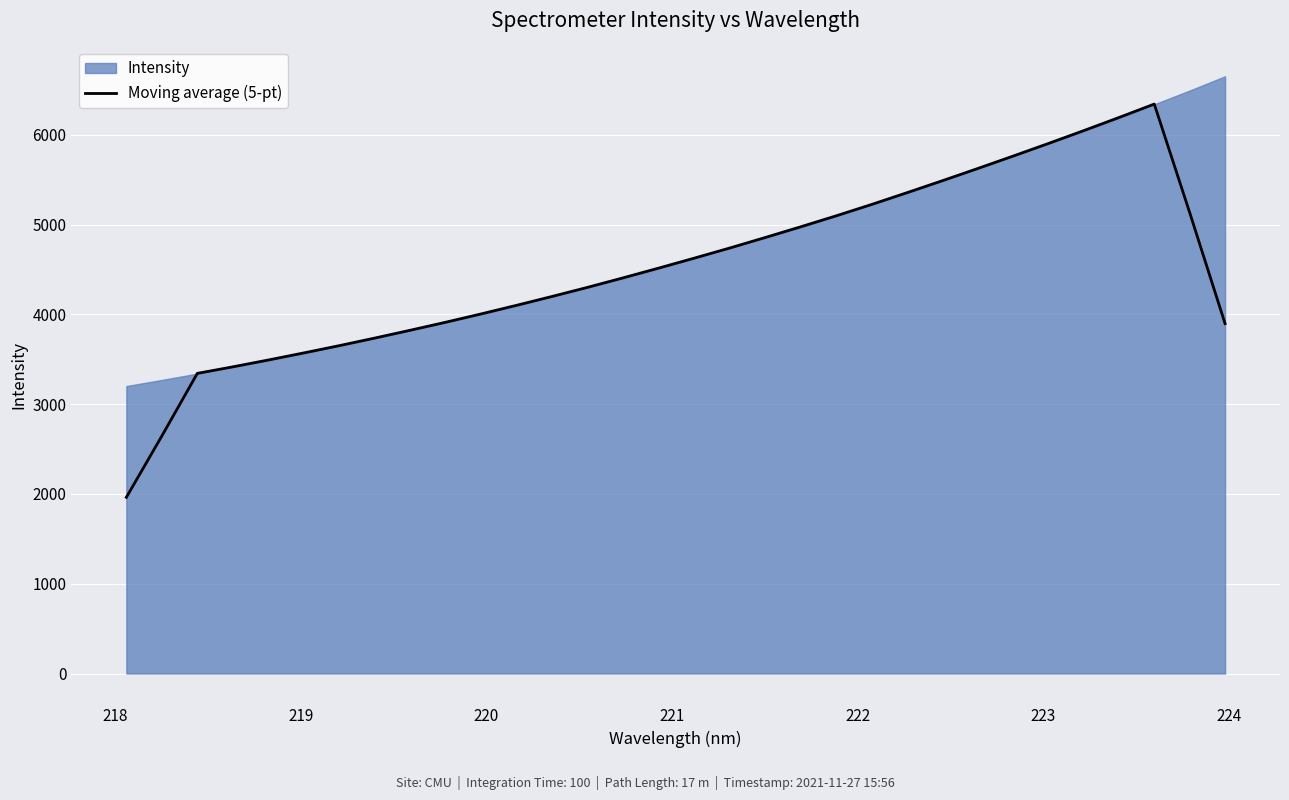

What is the minimum value shown in the chart?

1962.3